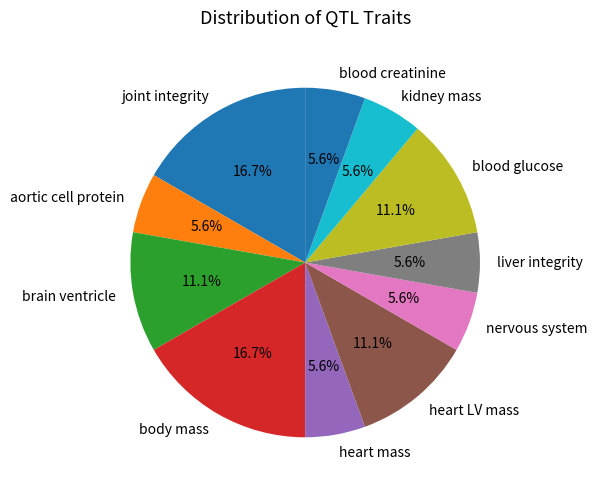

Is body mass the majority of the pie?

No